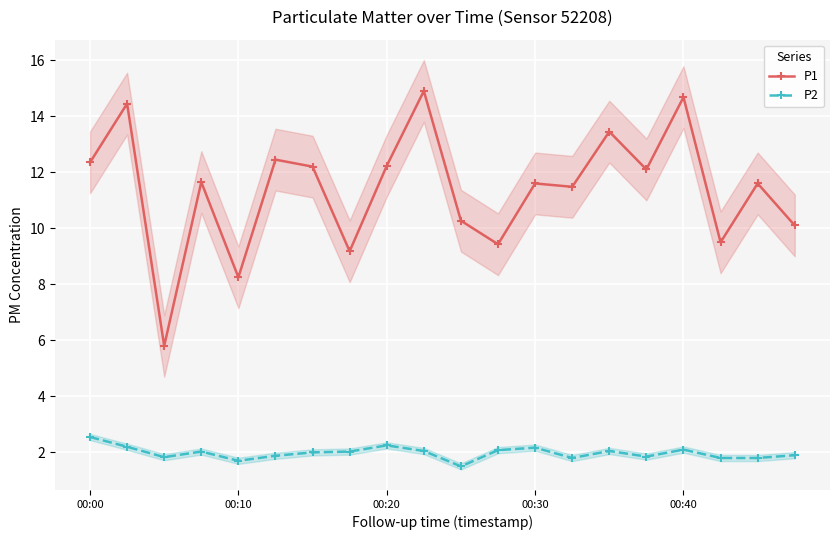

What is the difference between the maximum and minimum values in the P2 series?

1.0